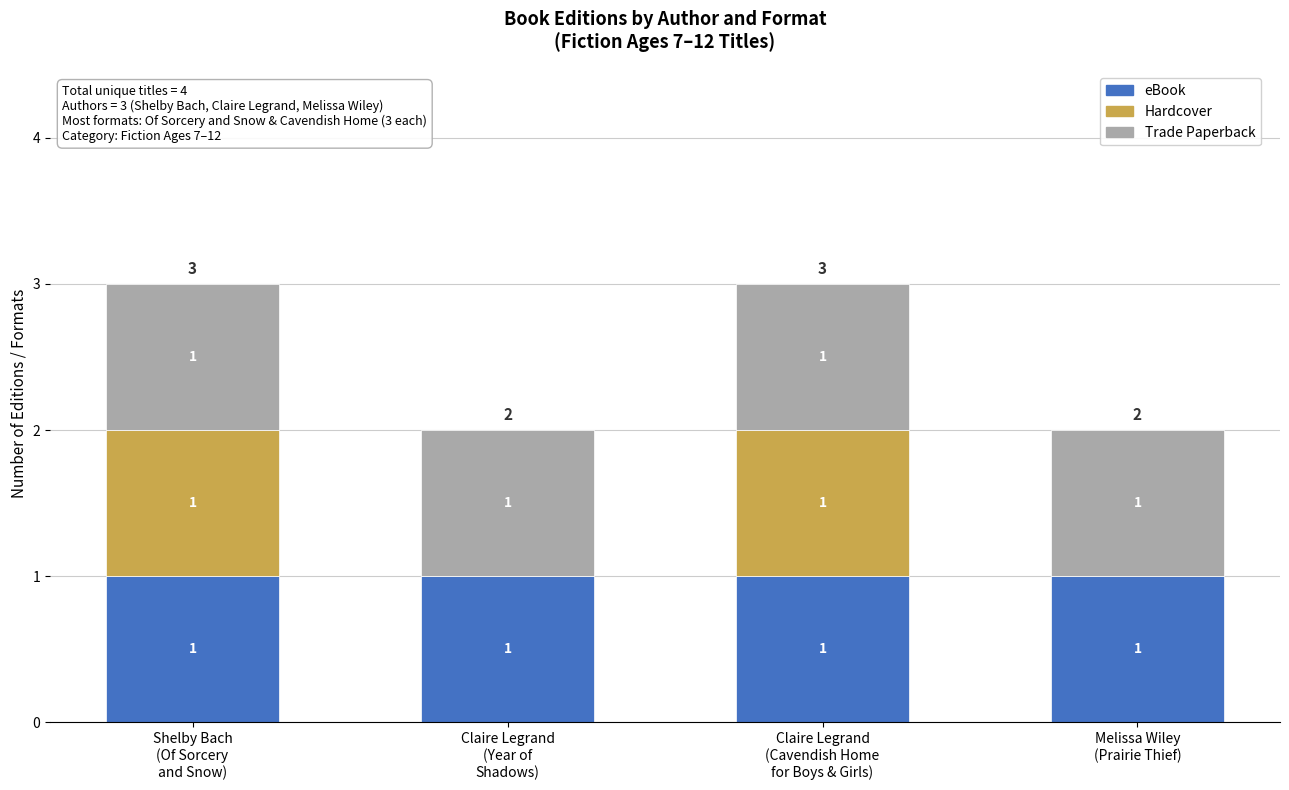

Is it true that eBook equals 1 at Melissa Wiley
(Prairie Thief)?

True